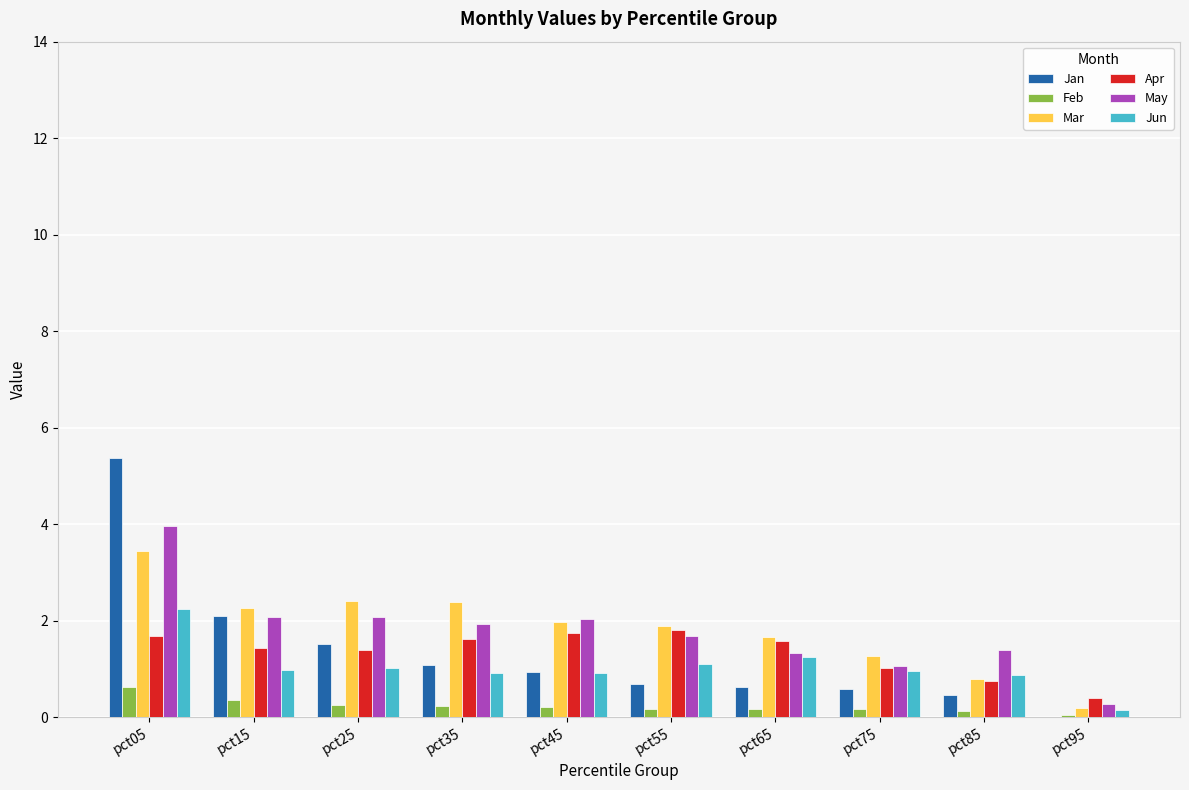

At which label does May first exceed 1?

pct05